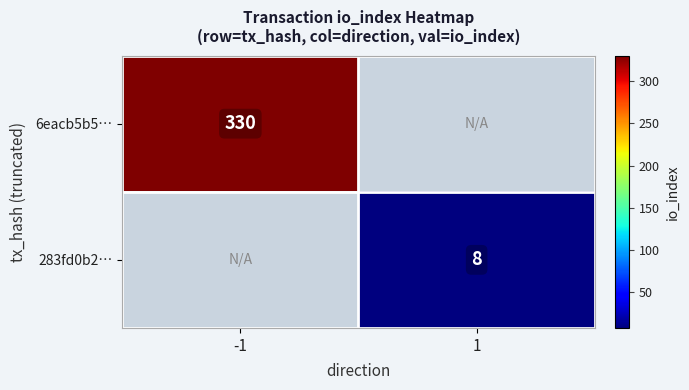

Is the value of 283fd0b2… at 1 greater than the value of 6eacb5b5… at -1?

No